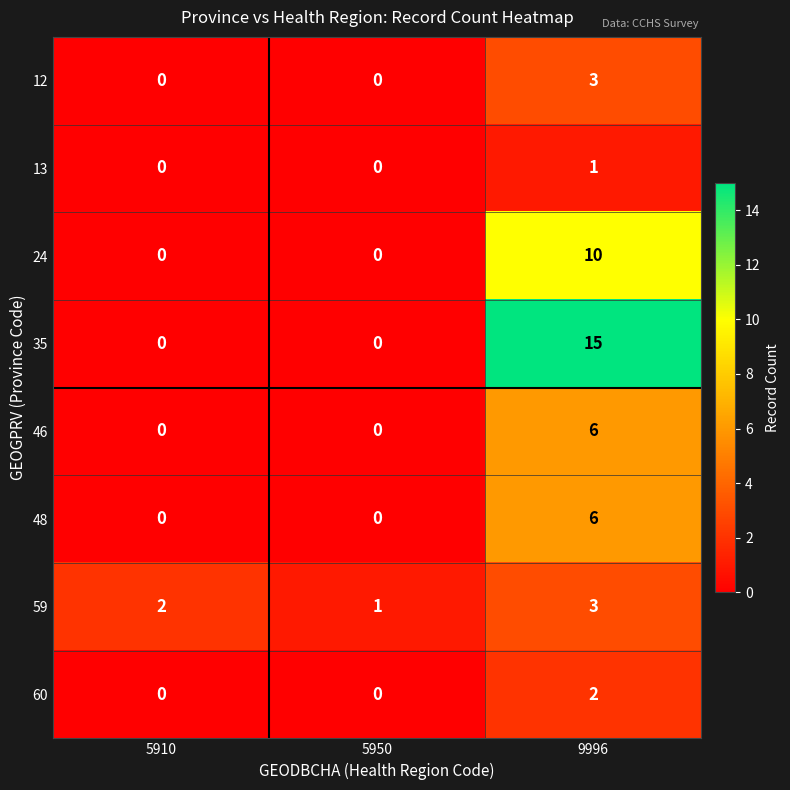

What is the maximum value for 12?

3